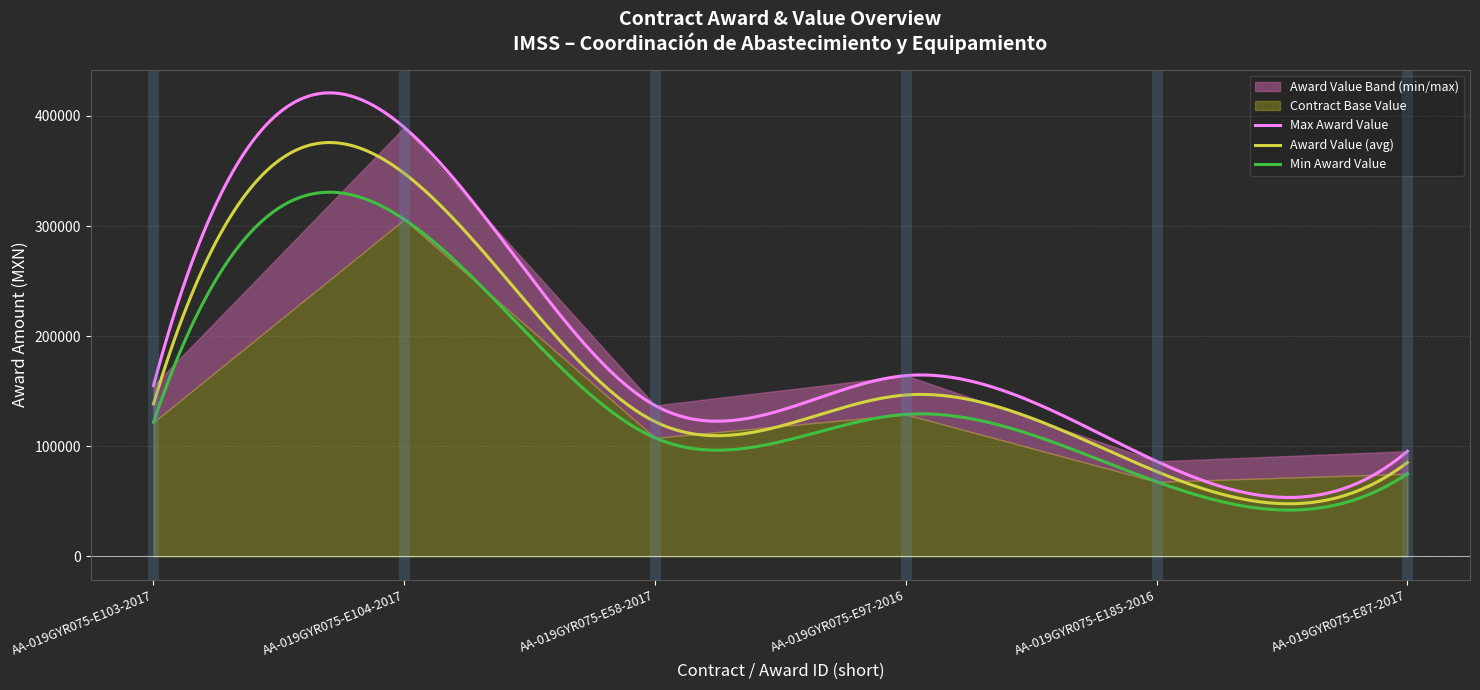

Where is the first local maximum for awards.value.amount?

AA-019GYR075-E104-2017